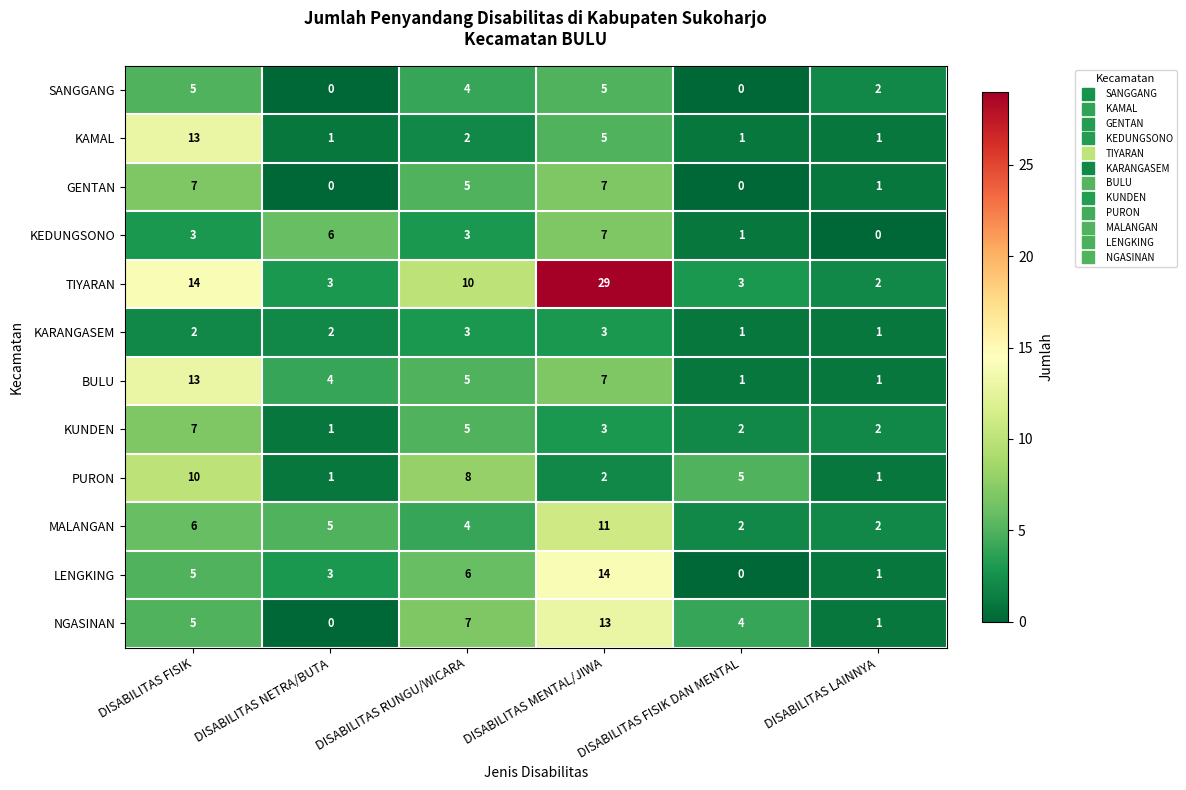

The value of BULU at DISABILITAS NETRA/BUTA is 4. True or false?

True